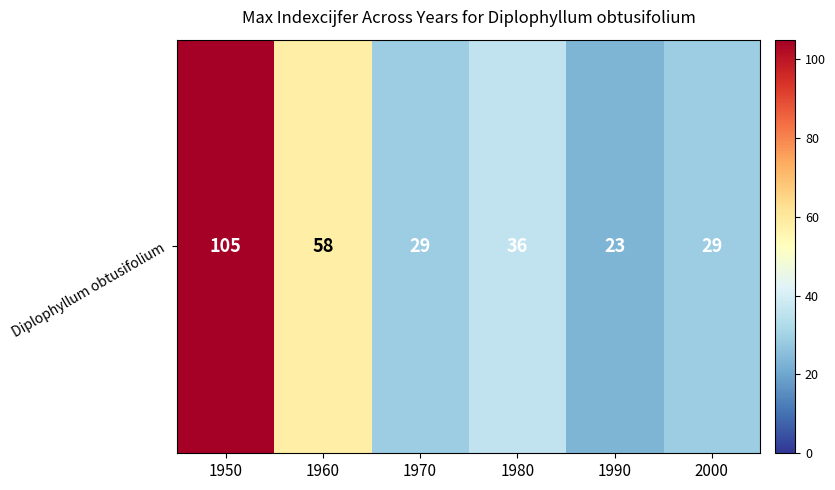

The chart shows a value of 23 at 1990. True or false?

True